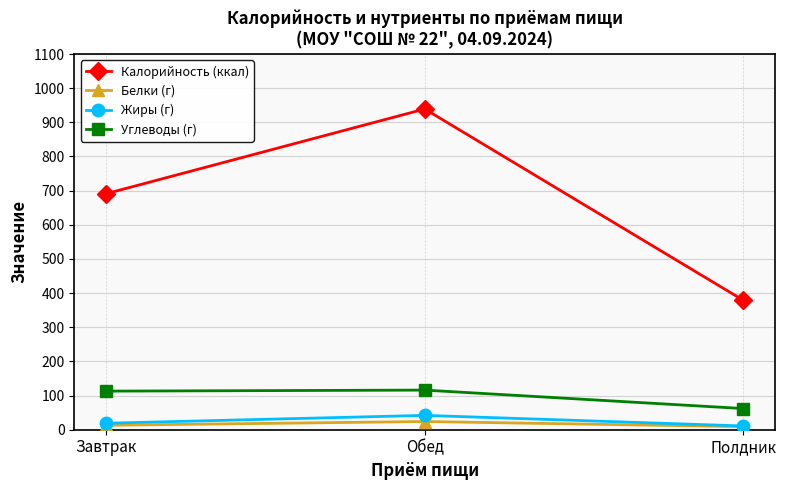

What is the approximate value of Углеводы (г) at Обед?

116